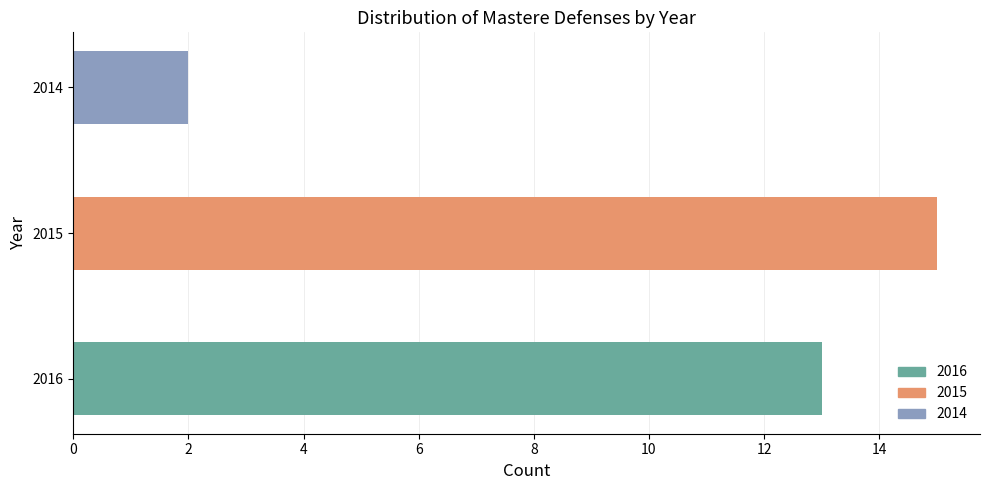

The chart shows a value of 33 at 2016. True or false?

False